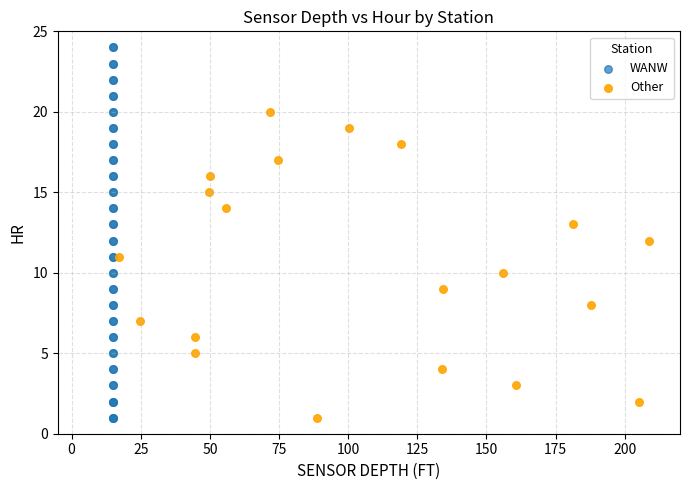

Which series contains the highest Y value?

WANW